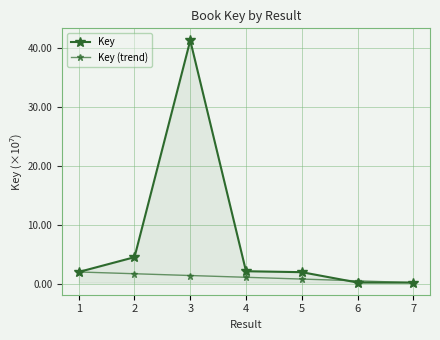

List the labels in order of Key value, smallest first.

7, 6, 5, 1, 4, 2, 3